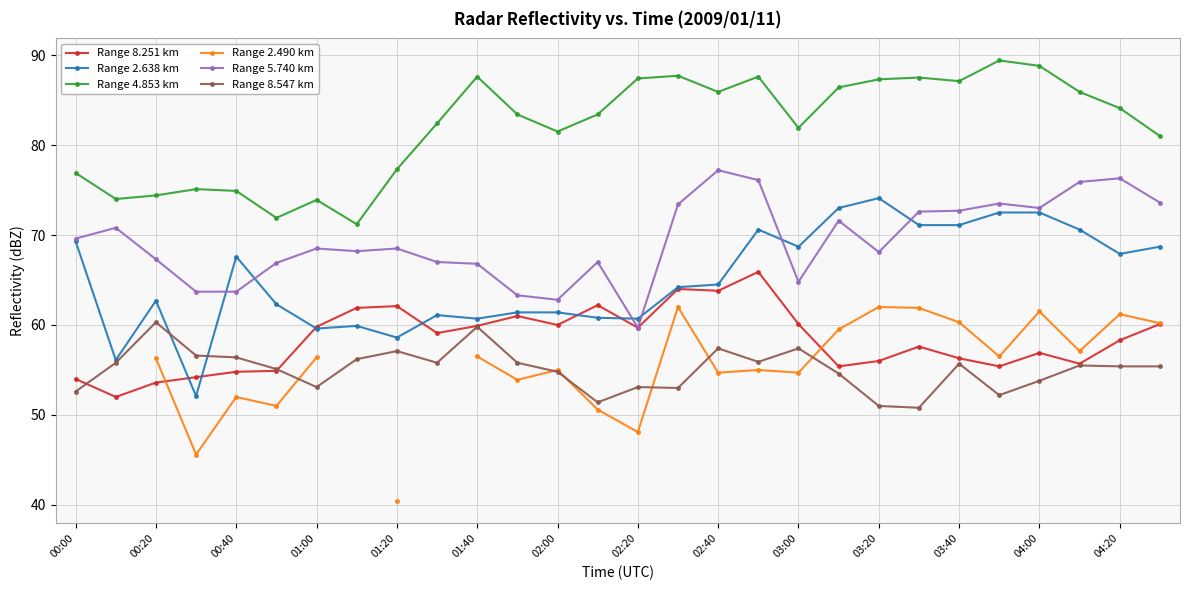

What is the lowest value of the Range 4.853 km series?

71.2